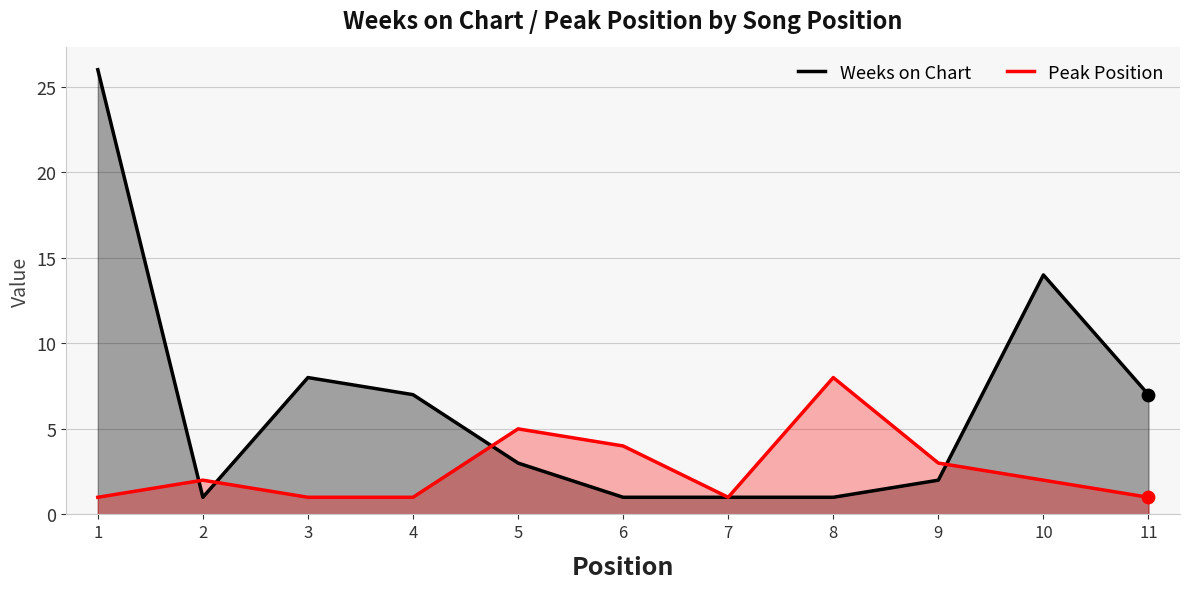

Which series reaches the maximum Y coordinate?

Weeks on Chart